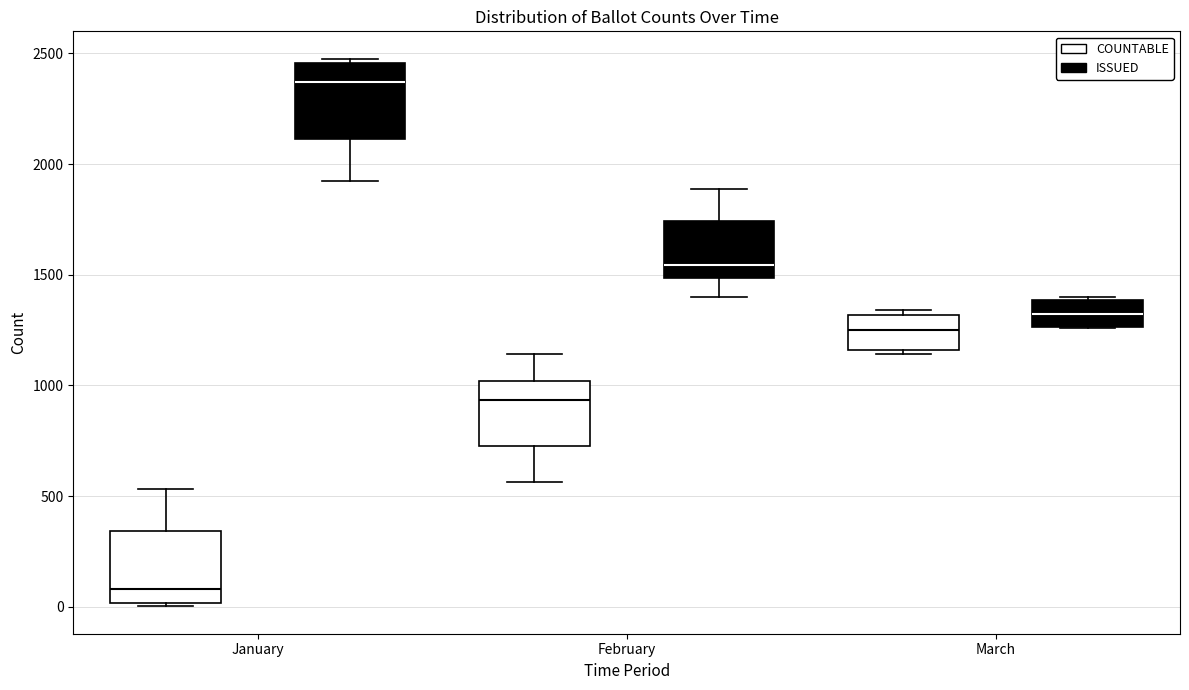

Reading left to right, transcribe this box plot: for each box, give where its median line is, the range the box spans, and where its two whiskers end, as read against the y-axis. The values are not printed on the chart, so give them approximately, as read against the axis.

January (COUNTABLE): median 100, box 0 to 350, whiskers 0 (just below the box's lower edge) to 550
January (ISSUED): median 2350, box 2100 to 2450, whiskers 1900 to 2500
February (COUNTABLE): median 950, box 750 to 1000, whiskers 550 to 1150
February (ISSUED): median 1550, box 1500 to 1750, whiskers 1400 to 1900
March (COUNTABLE): median 1250, box 1150 to 1300, whiskers 1150 (just below the box's lower edge) to 1350
March (ISSUED): median 1300, box 1250 to 1400, whiskers 1250 to 1400